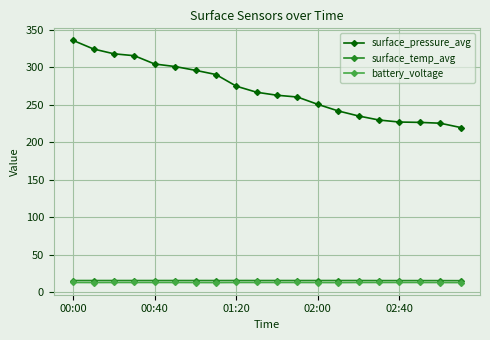

Which series has the widest spread of values?

surface_pressure_avg